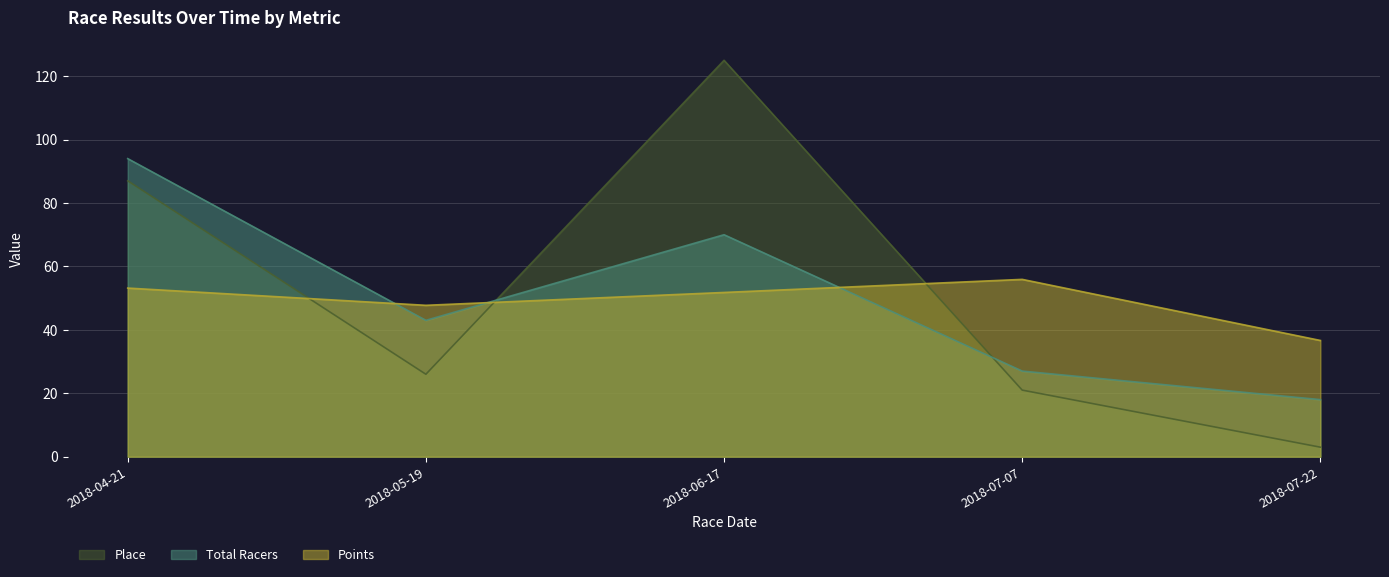

True or false: Total Racers has a value of 43.0 at 2018-05-19.

True